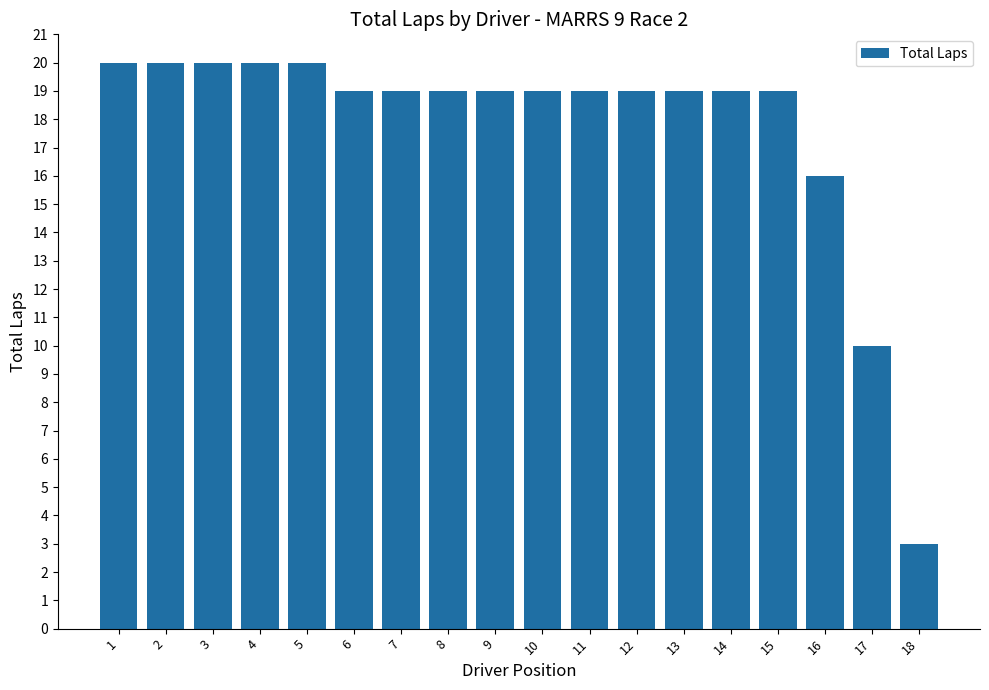

What is the difference between the maximum and second lowest values?

10